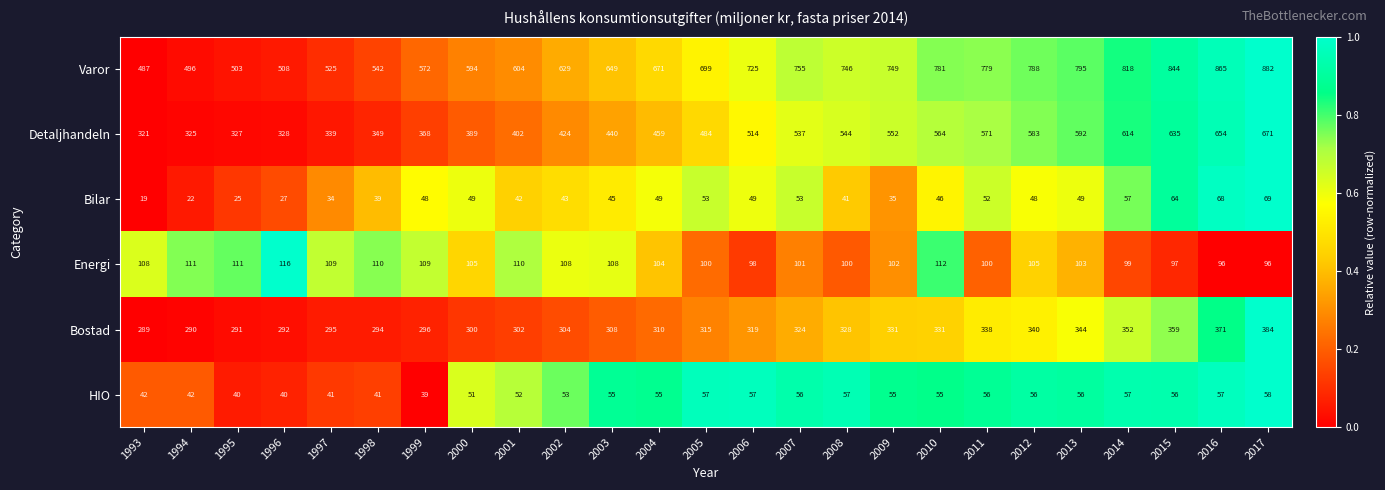

Where is Varor nearest to the value 684?

2004